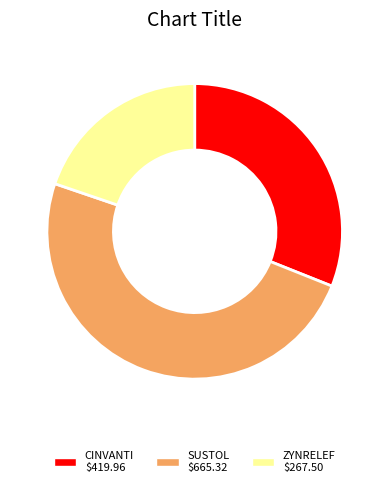

Does any single category account for the majority?

No